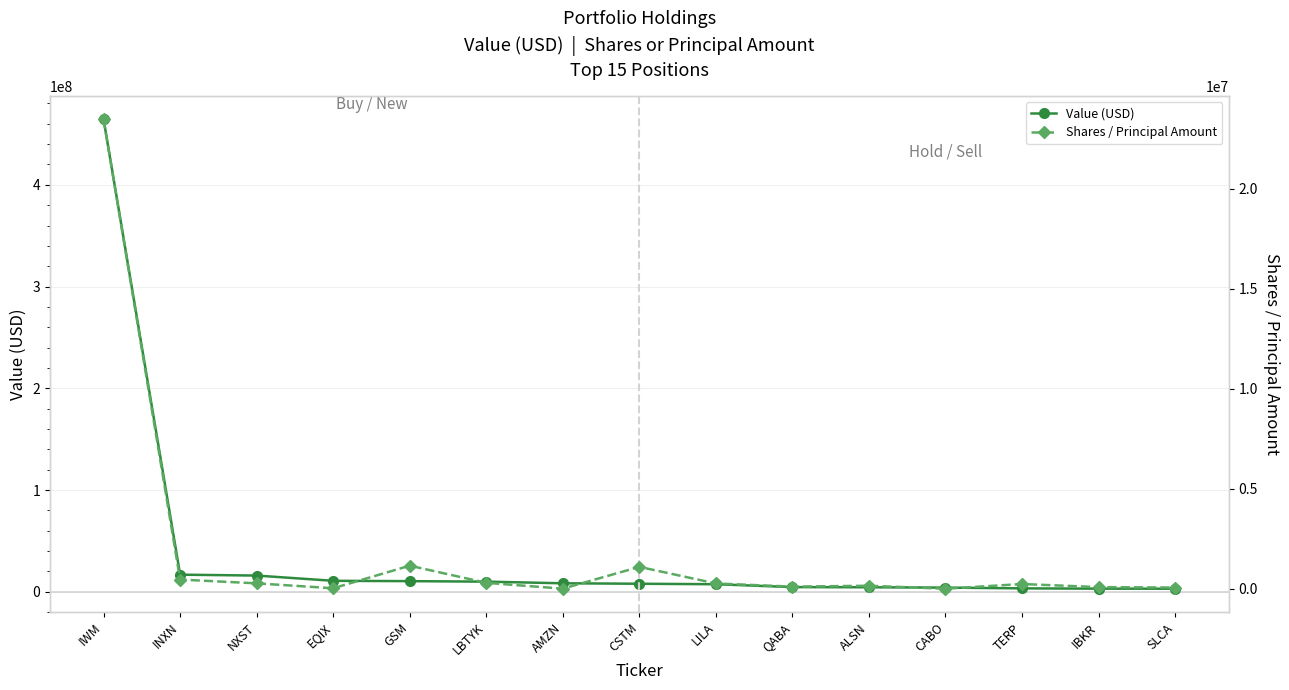

What are all the series names shown in the legend?

Value (USD), Shares / Principal Amount